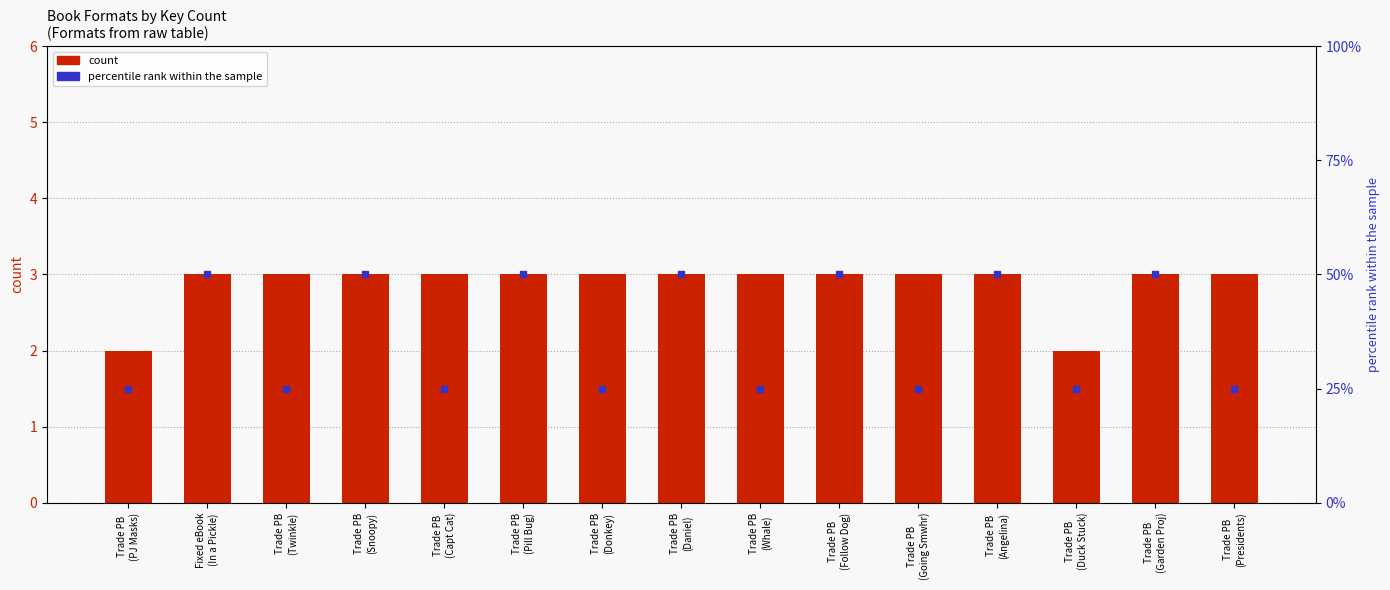

At which category is the sum across all series the highest?

Fixed eBook
(In a Pickle)